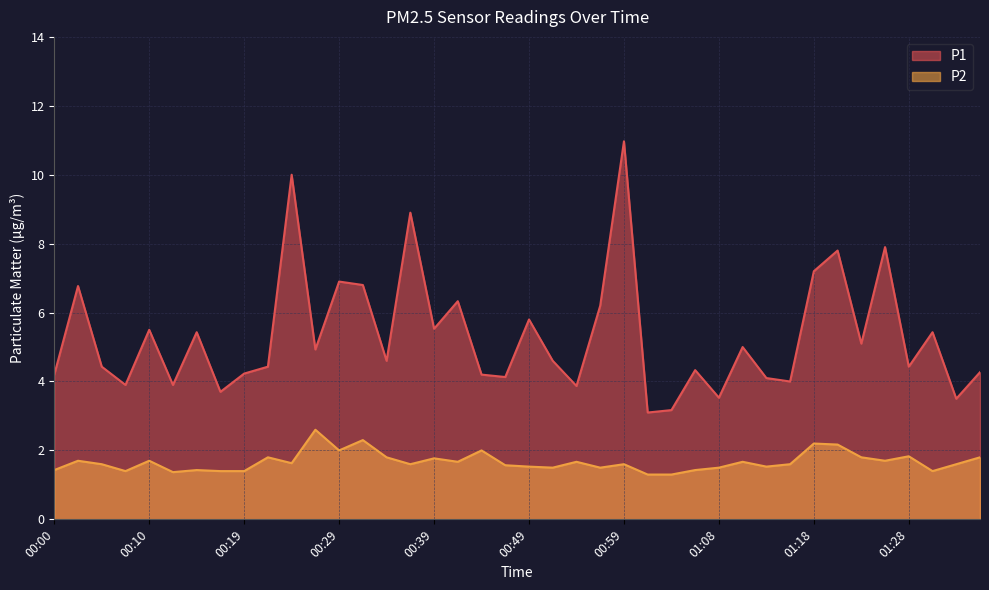

What is the value of the P2 point at the 15th from the left?

1.8